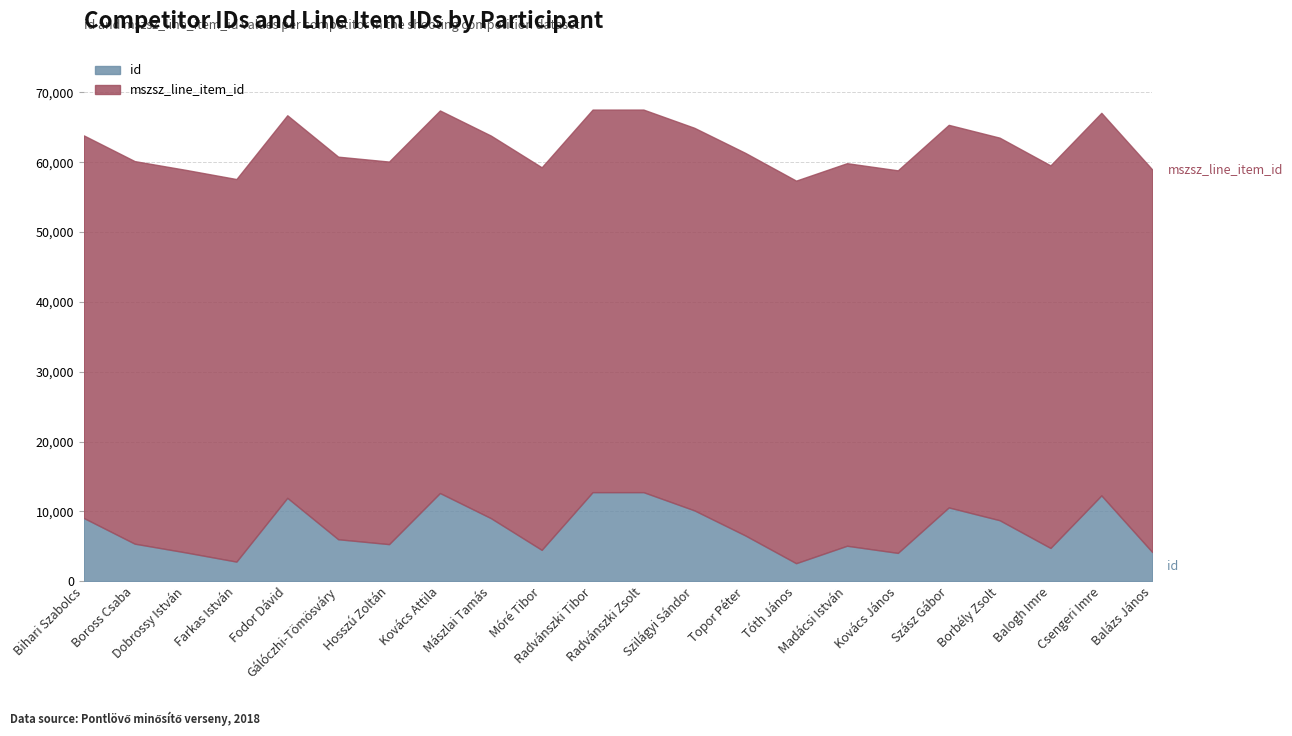

Is it true that id equals 4167 at Balázs János?

True